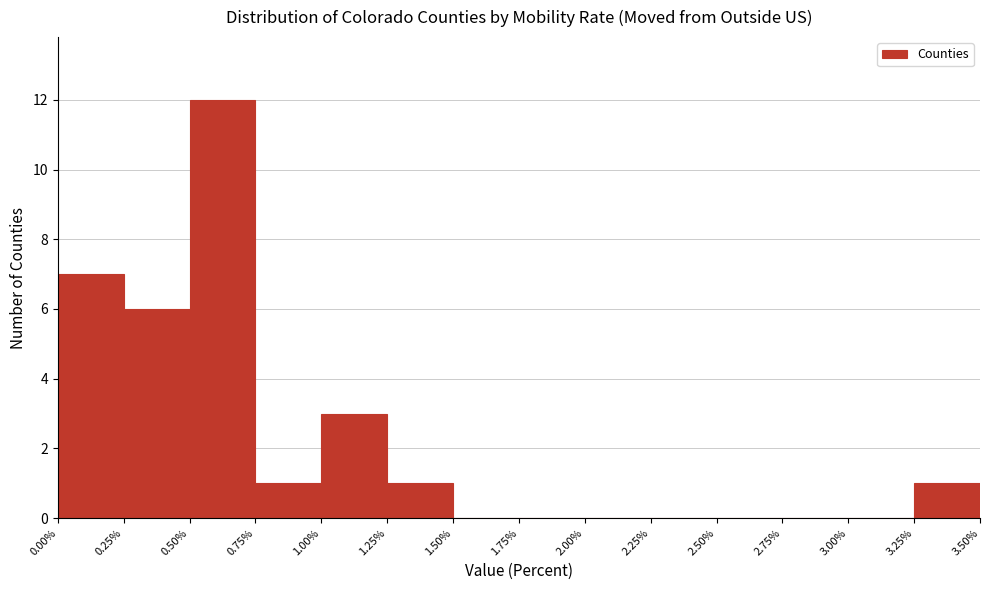

Reading left to right, transcribe this chart: for each bar, give the range it covers on the x-axis and its height. The values are not printed on the chart, so give them approximately, as read against the axis.

0.00% to 0.25%: 7
0.25% to 0.50%: 6
0.50% to 0.75%: 12
0.75% to 1.00%: 1
1.00% to 1.25%: 3
1.25% to 1.50%: 1
1.50% to 1.75%: 0
1.75% to 2.00%: 0
2.00% to 2.25%: 0
2.25% to 2.50%: 0
2.50% to 2.75%: 0
2.75% to 3.00%: 0
3.00% to 3.25%: 0
3.25% to 3.50%: 1